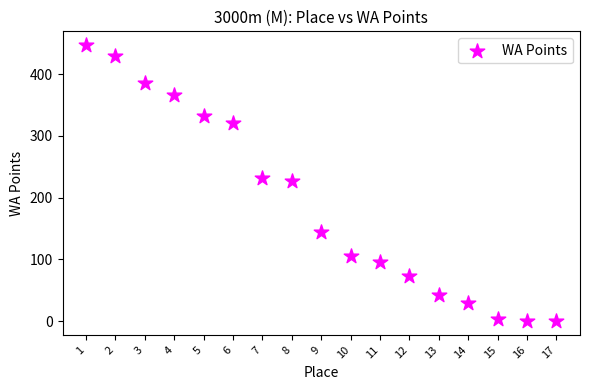

What is the range of X values (max minus min)?

16